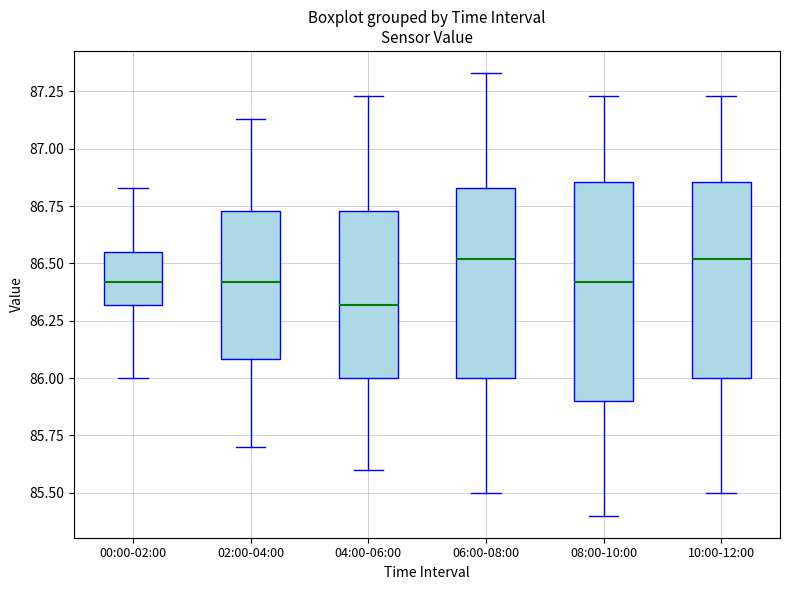

Where does the upper whisker of the box for 00:00-02:00 end on the y-axis? The values are not printed on the chart, so give them approximately, as read against the axis.

86.85